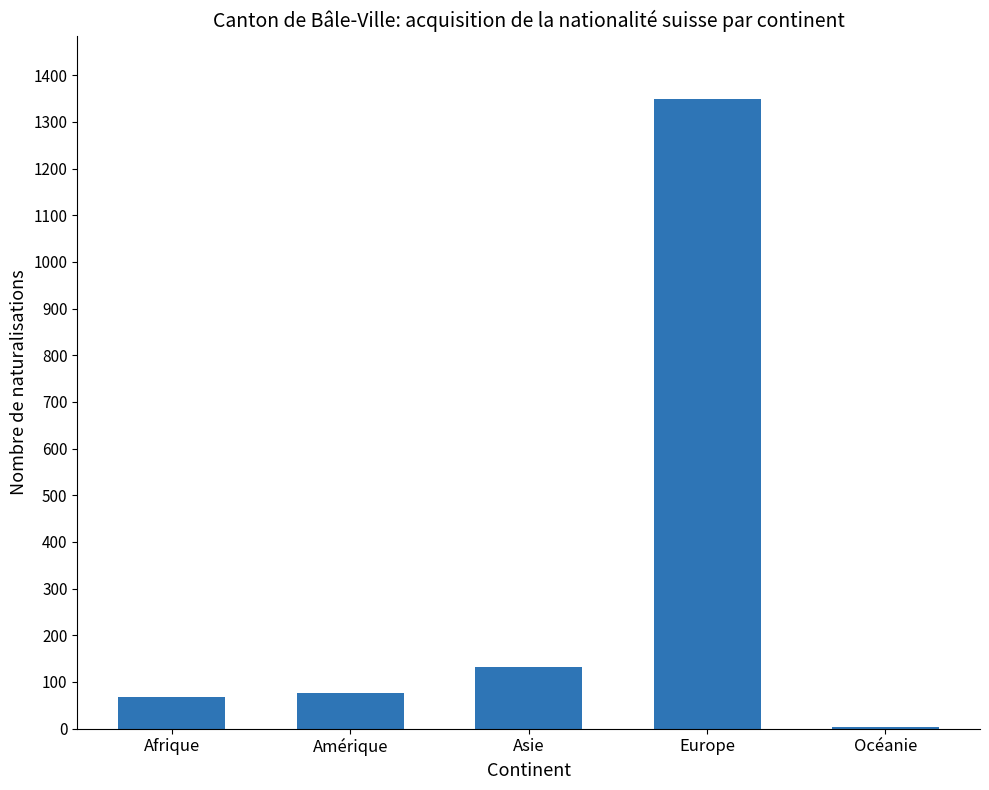

At which label is the value closest to 677?

Asie